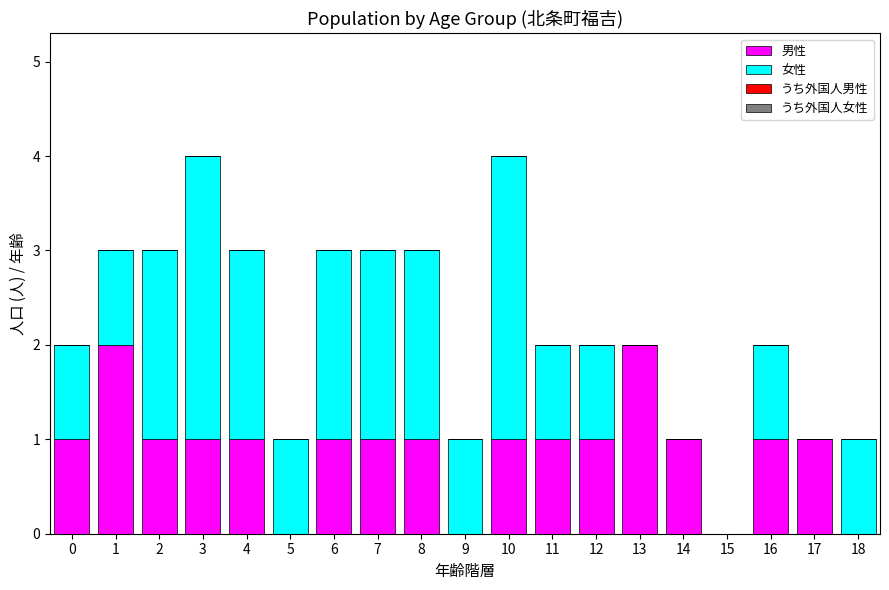

Is it true that 男性 equals 0 at 9?

True